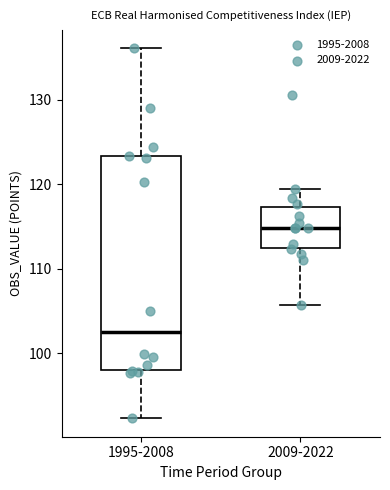

Where does the lower whisker of the box for 1995-2008 end on the y-axis? The values are not printed on the chart, so give them approximately, as read against the axis.

92